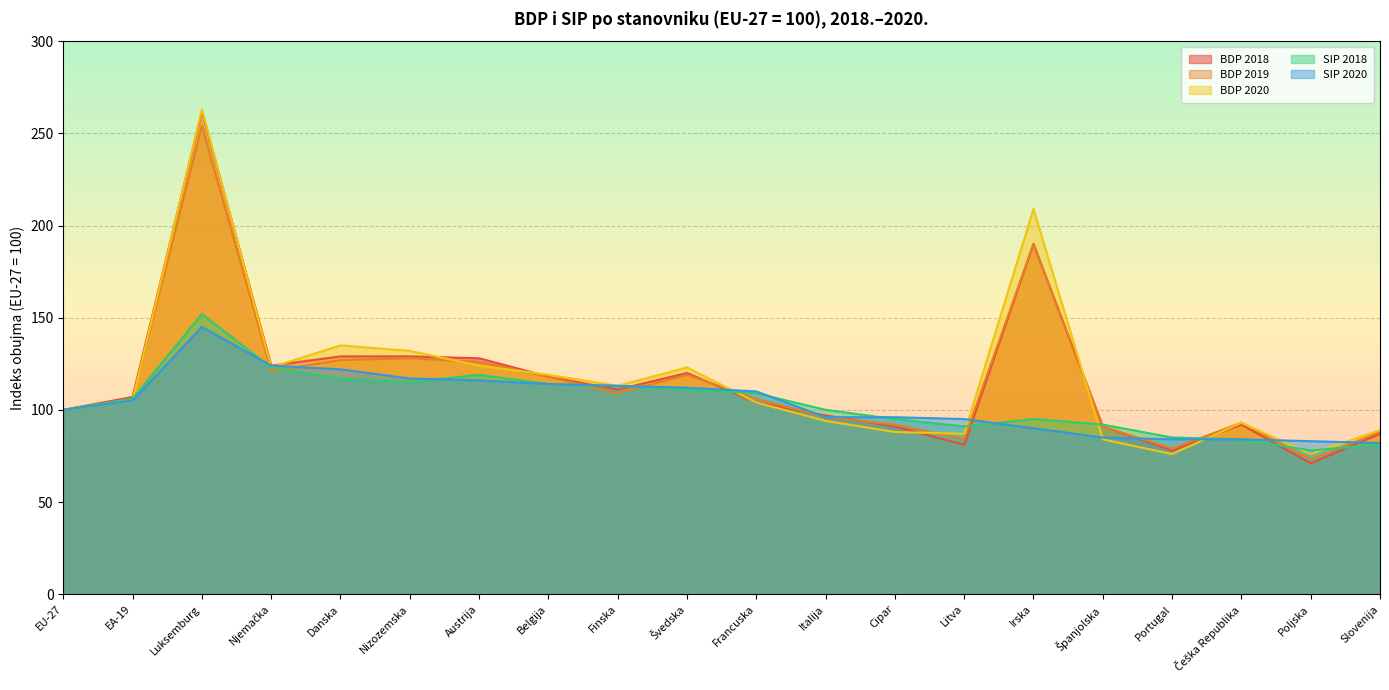

The SIP 2018 series shows 51 at Austrija. True or false?

False